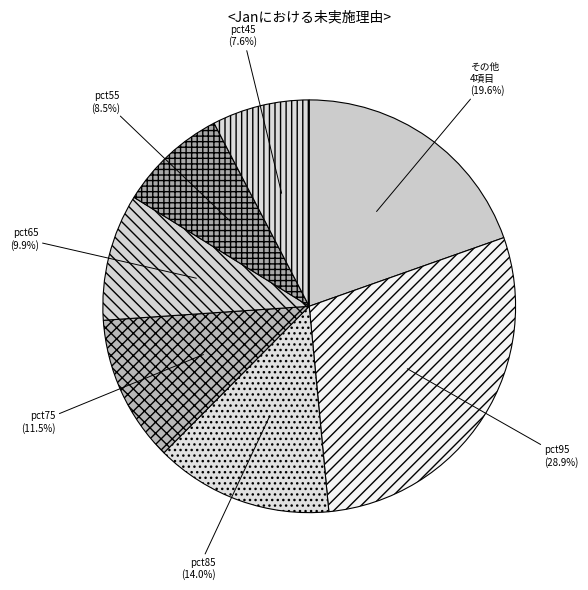

What is the largest slice in the pie chart?

pct95 (28.9%)